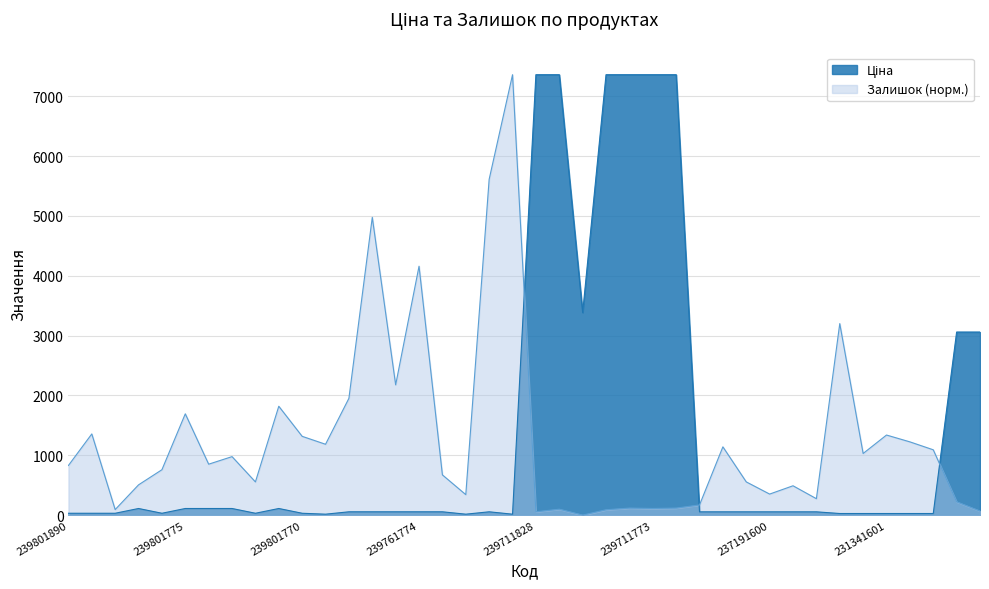

How many intersections are there between Ціна and Залишок?

3